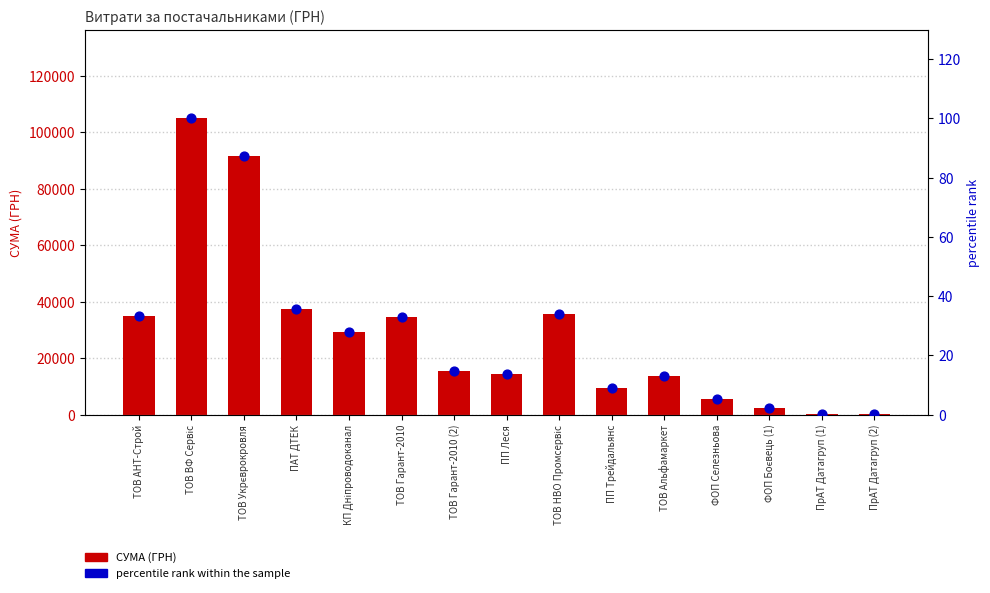

What are all the series names shown in the legend?

СУМА (ГРН), percentile rank within the sample